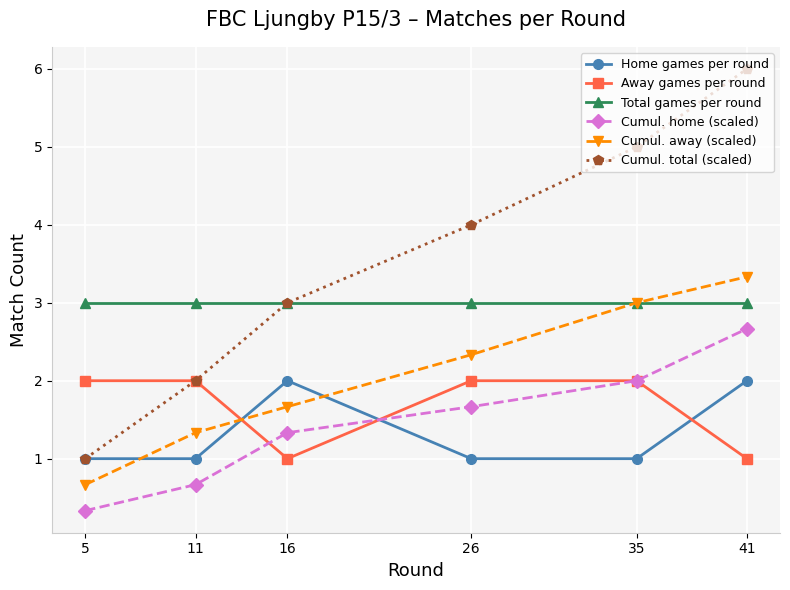

What is the value of the Cumul. total (scaled) point at the 3rd from the left?

3.0